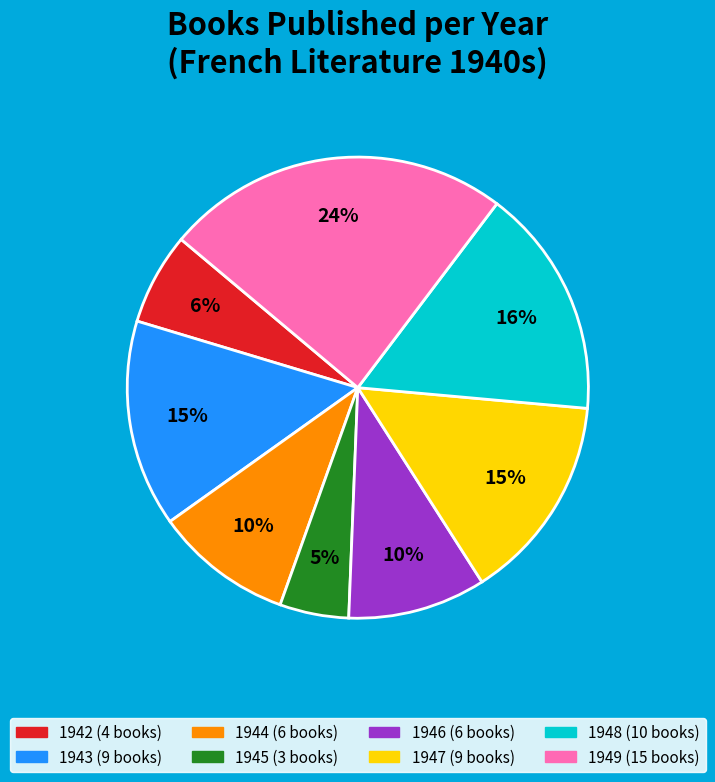

Which has a higher value, 1946 or 1942?

1946